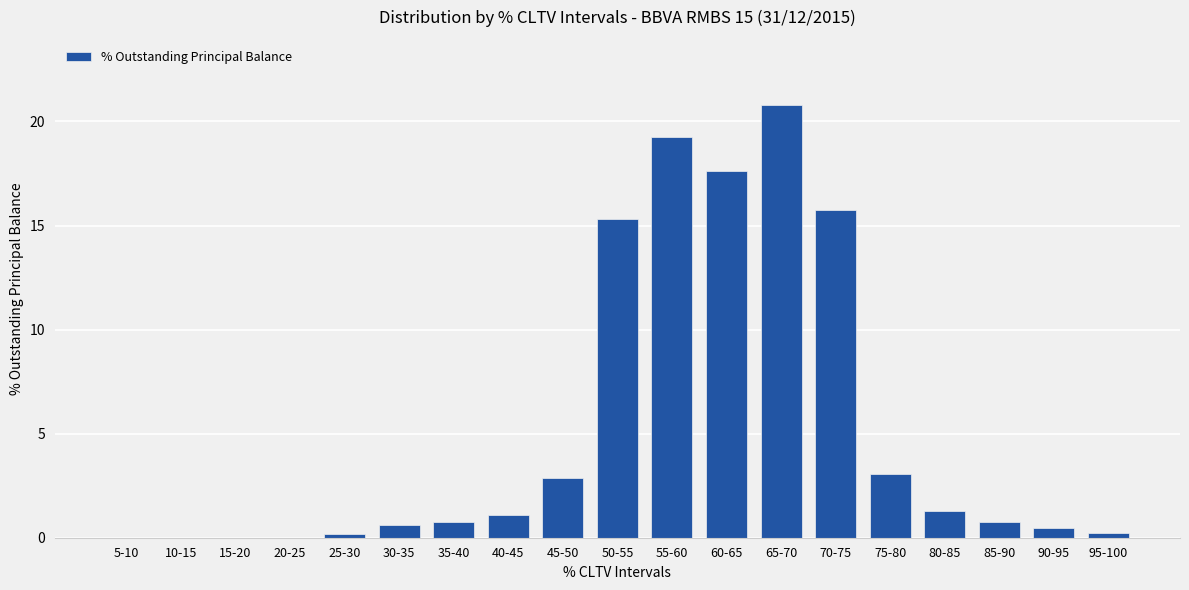

Count the number of data series in this chart.

1